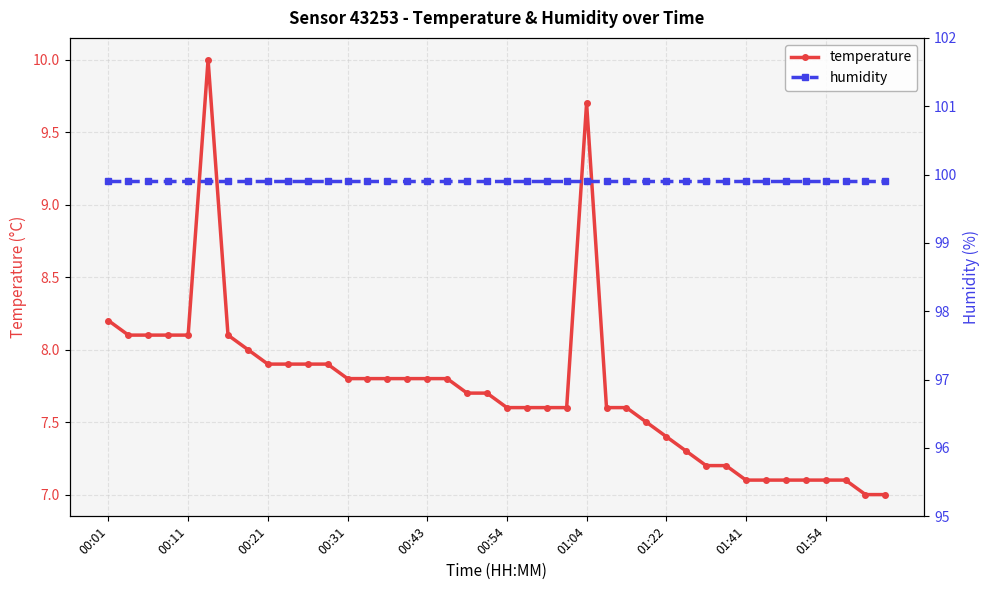

True or false: temperature has more than 0 points higher than both neighbors.

True